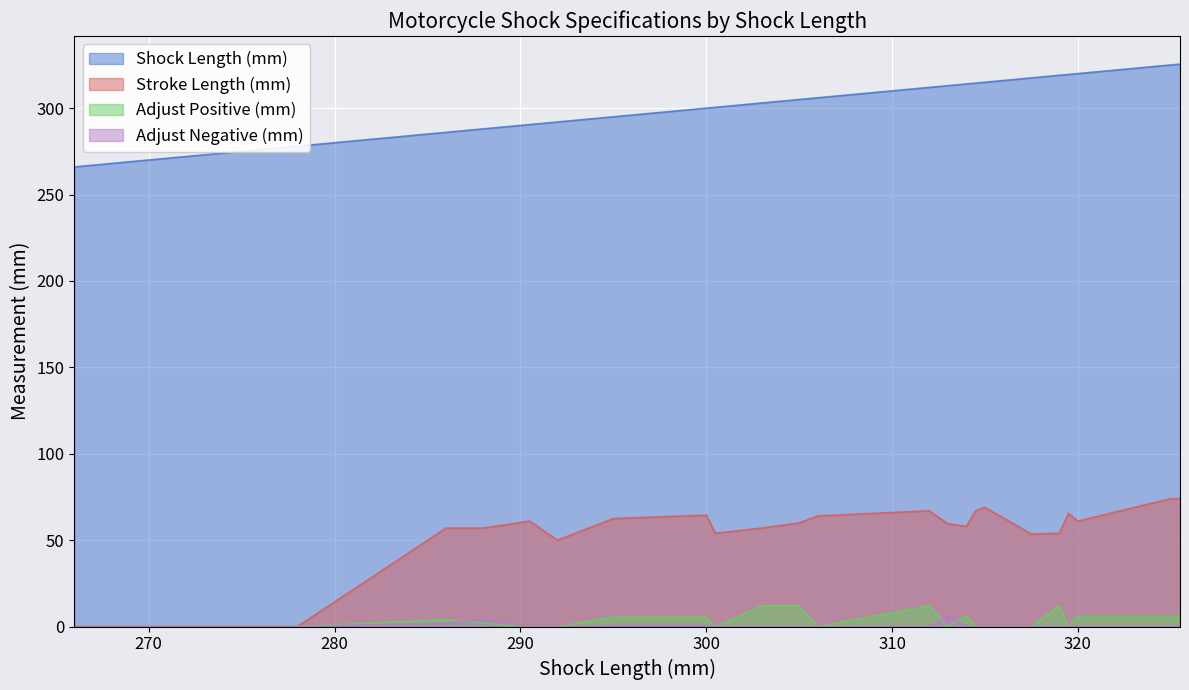

What is the average value of the Adjust Negative (mm) series?

0.5